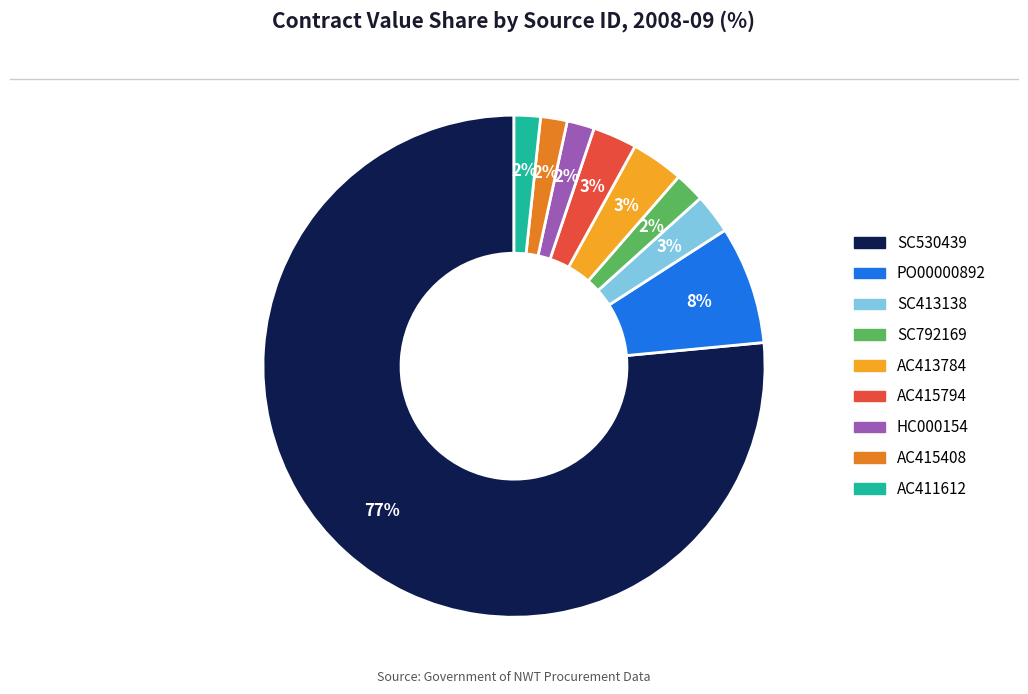

Is there any slice that represents more than half of the pie?

Yes